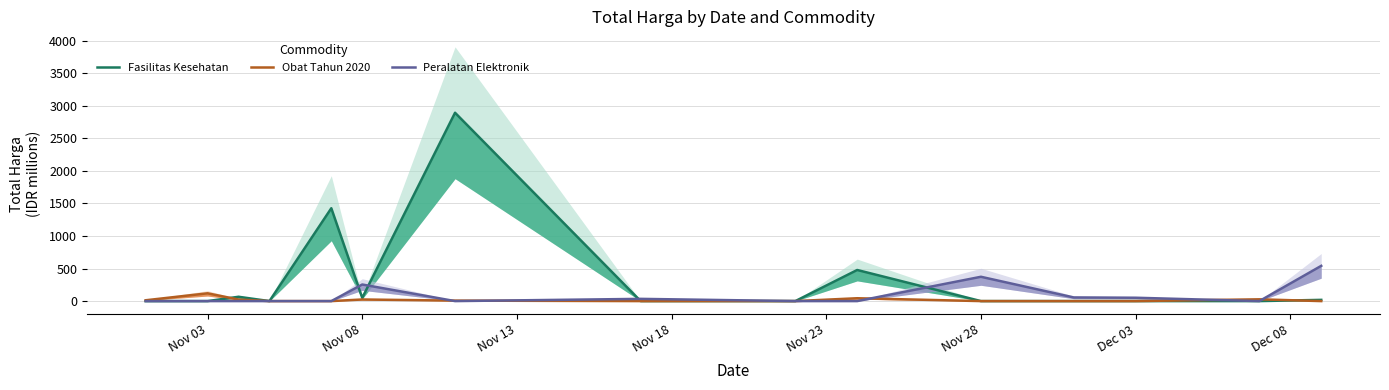

Is the value of Peralatan Elektronik at Nov 03 greater than the value of Obat Tahun 2020 at Dec 08?

No